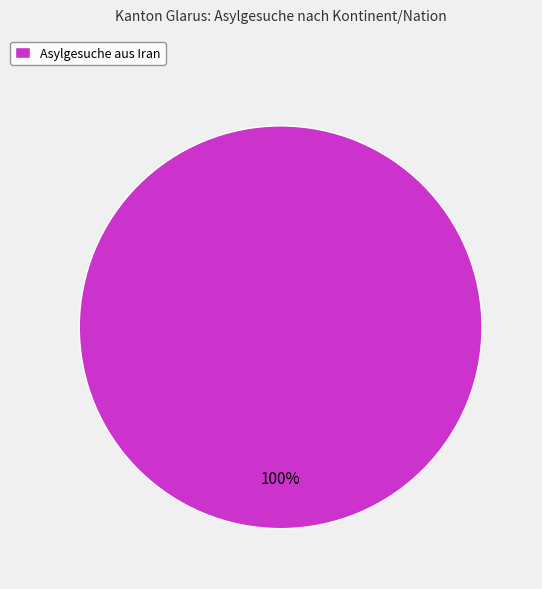

Is Asylgesuche aus Iran the majority of the pie?

Yes